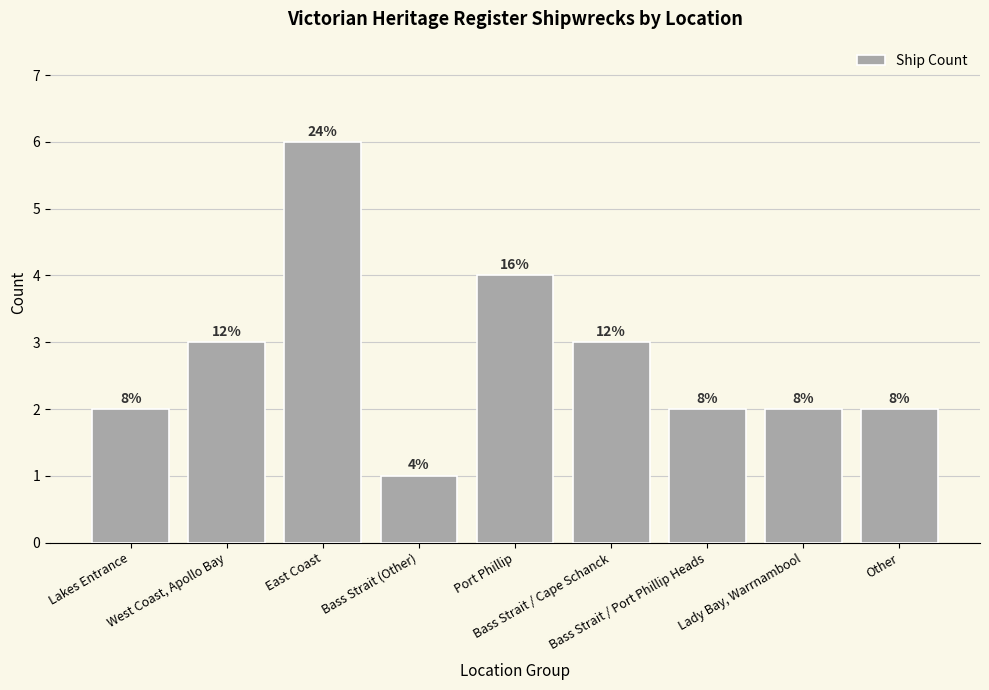

Does the chart contain any negative values?

No